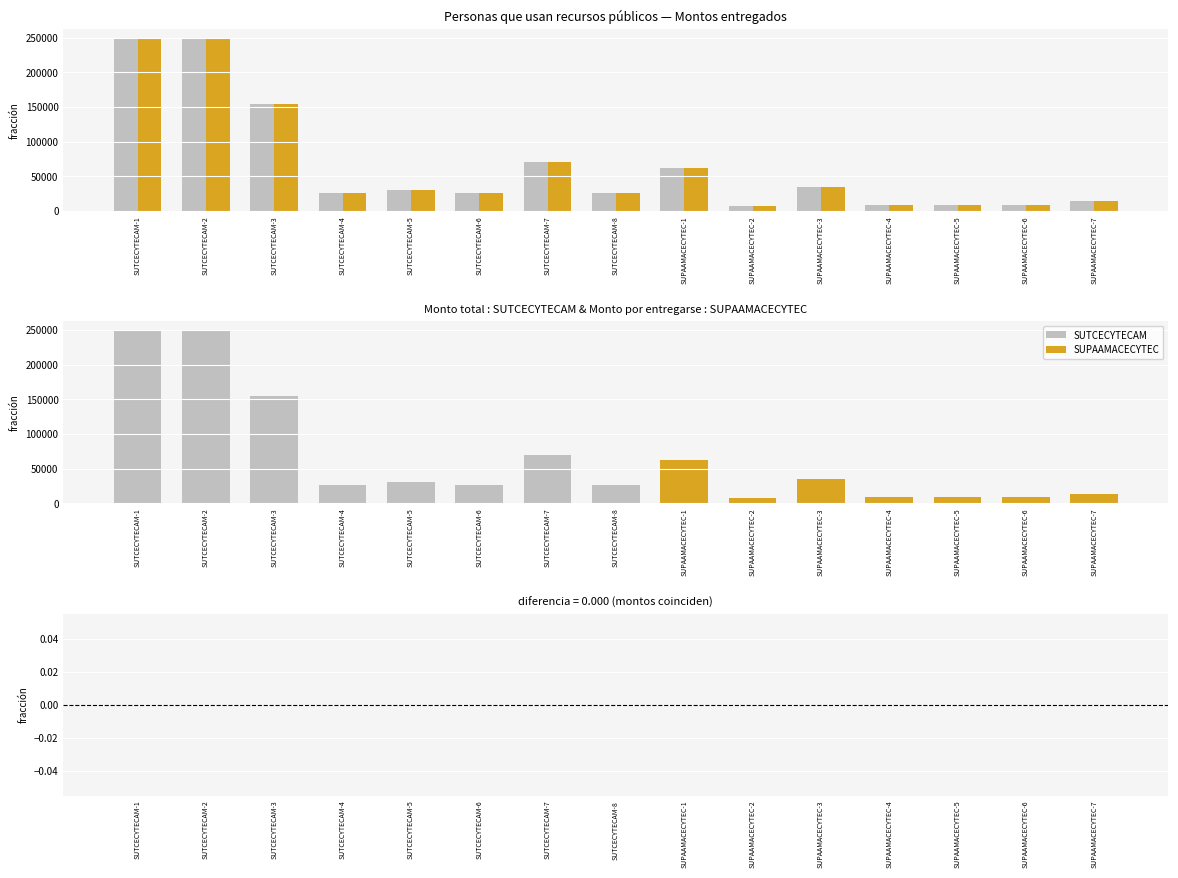

What is the difference between the Monto por entregarse values at SUPAAMACECYTEC-3 and SUPAAMACECYTEC-1?

28000